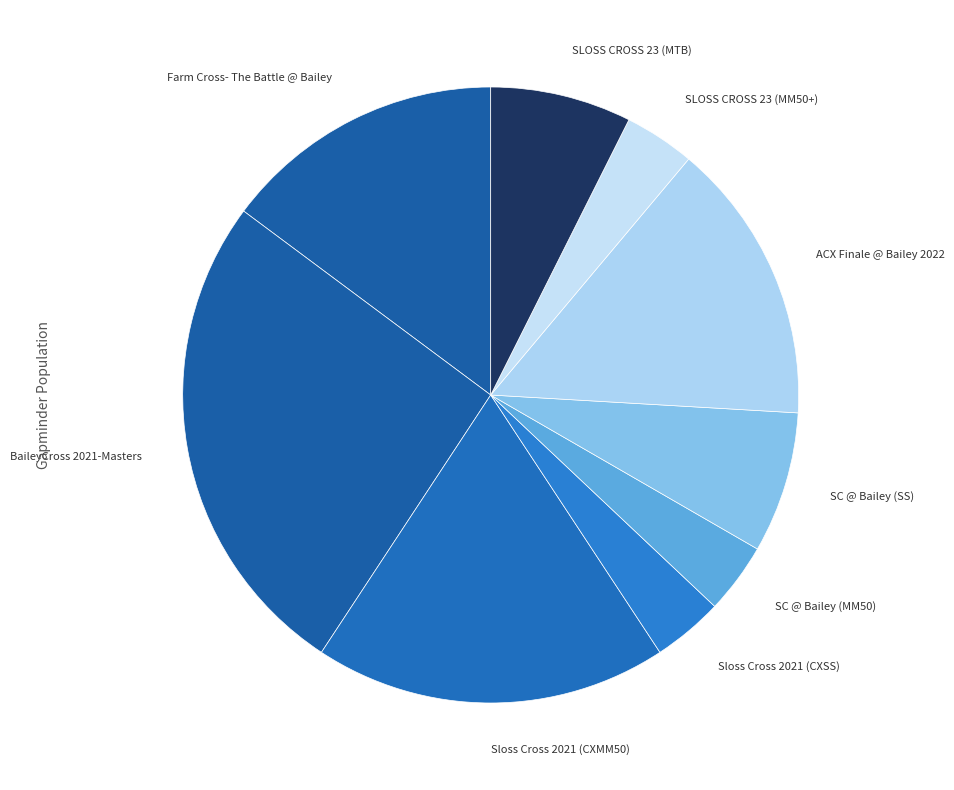

How many slices are in this pie chart?

9